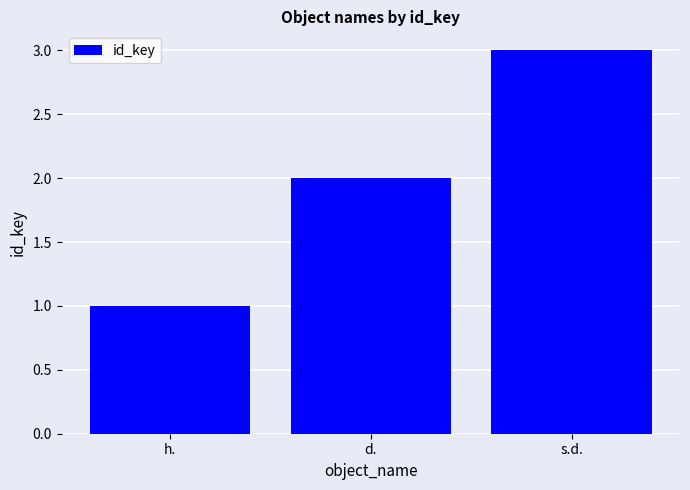

True or false: the data shows 1 at h..

True